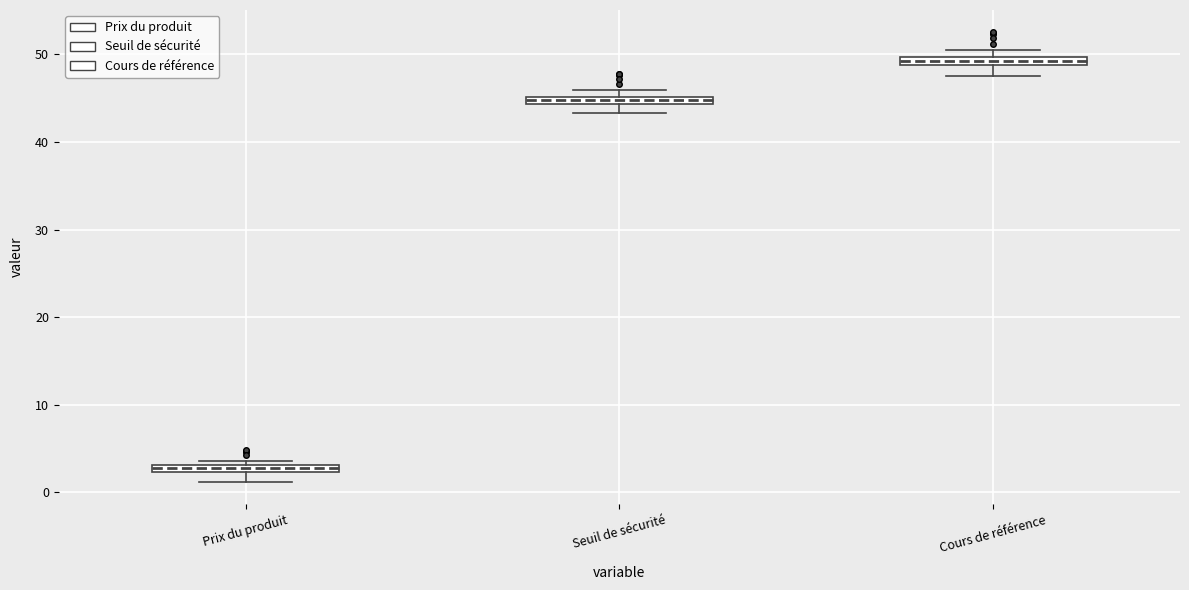

Where is the lower edge of the box for Cours de référence on the y-axis? The values are not printed on the chart, so give them approximately, as read against the axis.

49